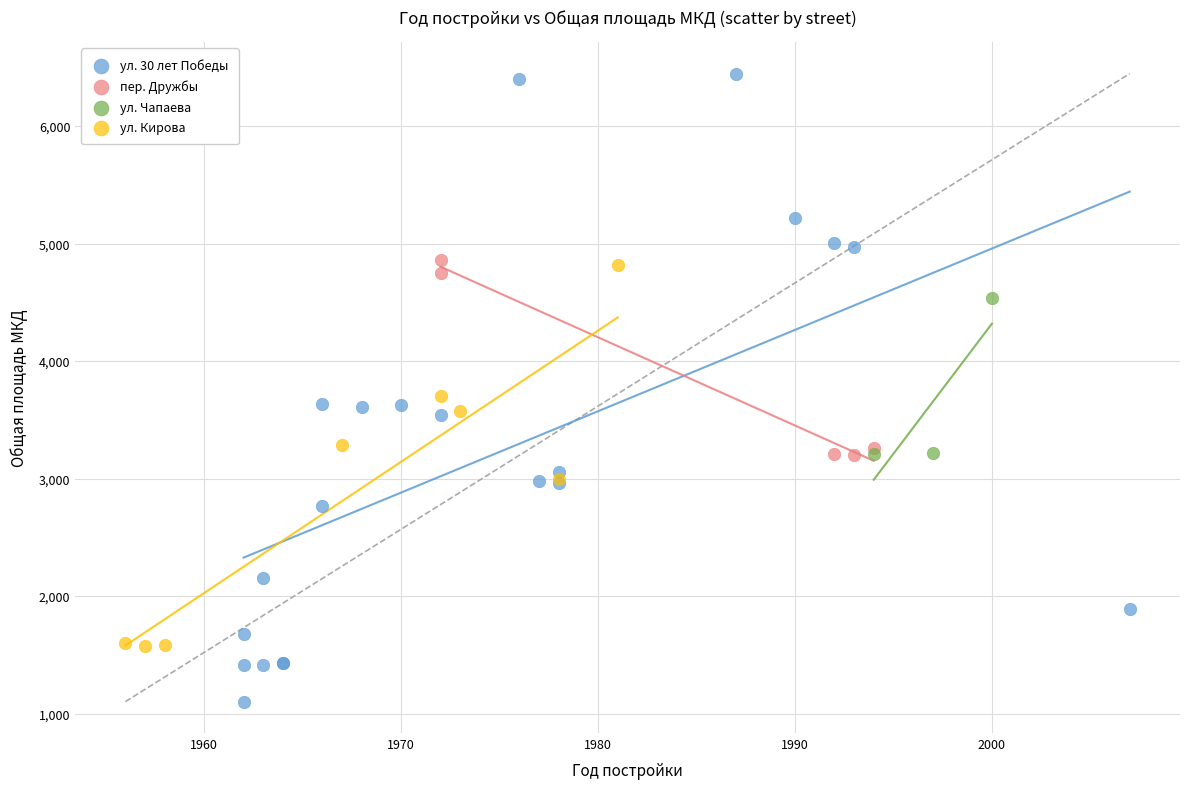

Which series contains the highest Y value?

ул. 30 лет Победы